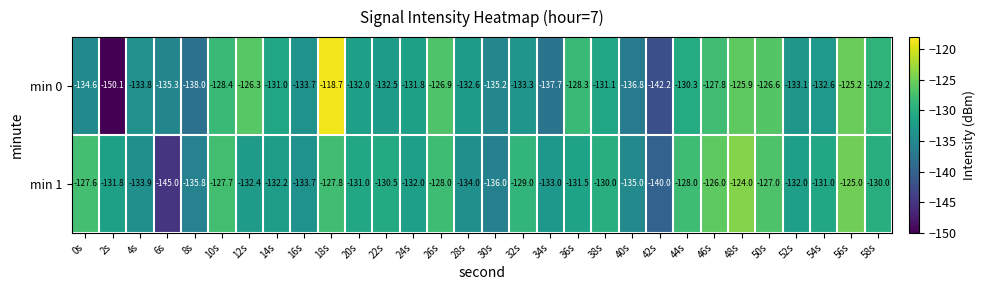

Which series changed the most between 2s and 52s?

min 0